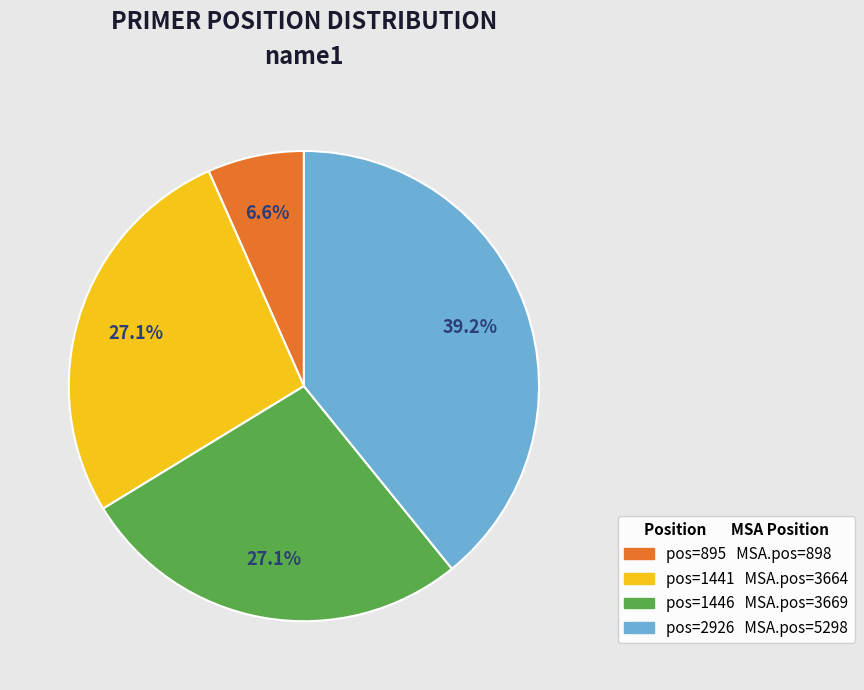

Is there a majority slice in this chart?

No